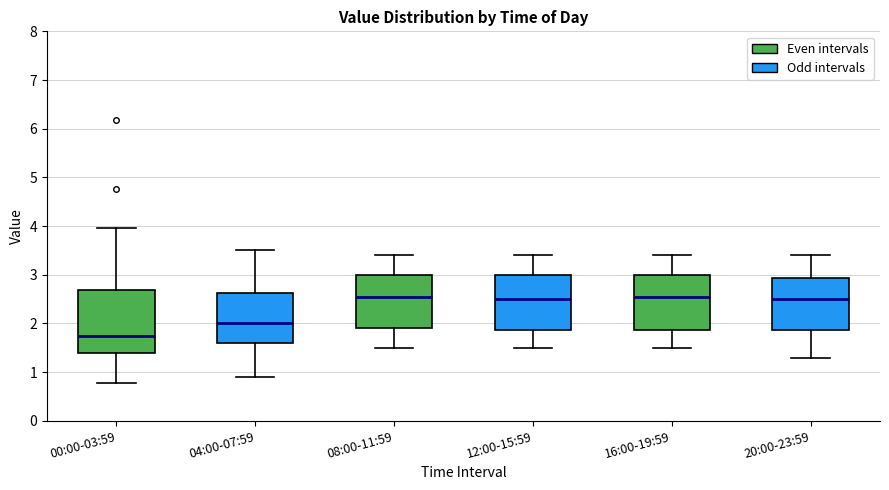

Reading left to right, read every box against the y-axis: the position of its median line, the range the box covers, and the ends of its whiskers. The values are not printed on the chart, so give them approximately, as read against the axis.

00:00-03:59: median 1.8, box 1.4 to 2.7, whiskers 0.8 to 4.0
04:00-07:59: median 2.0, box 1.6 to 2.6, whiskers 0.9 to 3.5
08:00-11:59: median 2.6, box 1.9 to 3.0, whiskers 1.5 to 3.4
12:00-15:59: median 2.5, box 1.9 to 3.0, whiskers 1.5 to 3.4
16:00-19:59: median 2.6, box 1.9 to 3.0, whiskers 1.5 to 3.4
20:00-23:59: median 2.5, box 1.9 to 2.9, whiskers 1.3 to 3.4